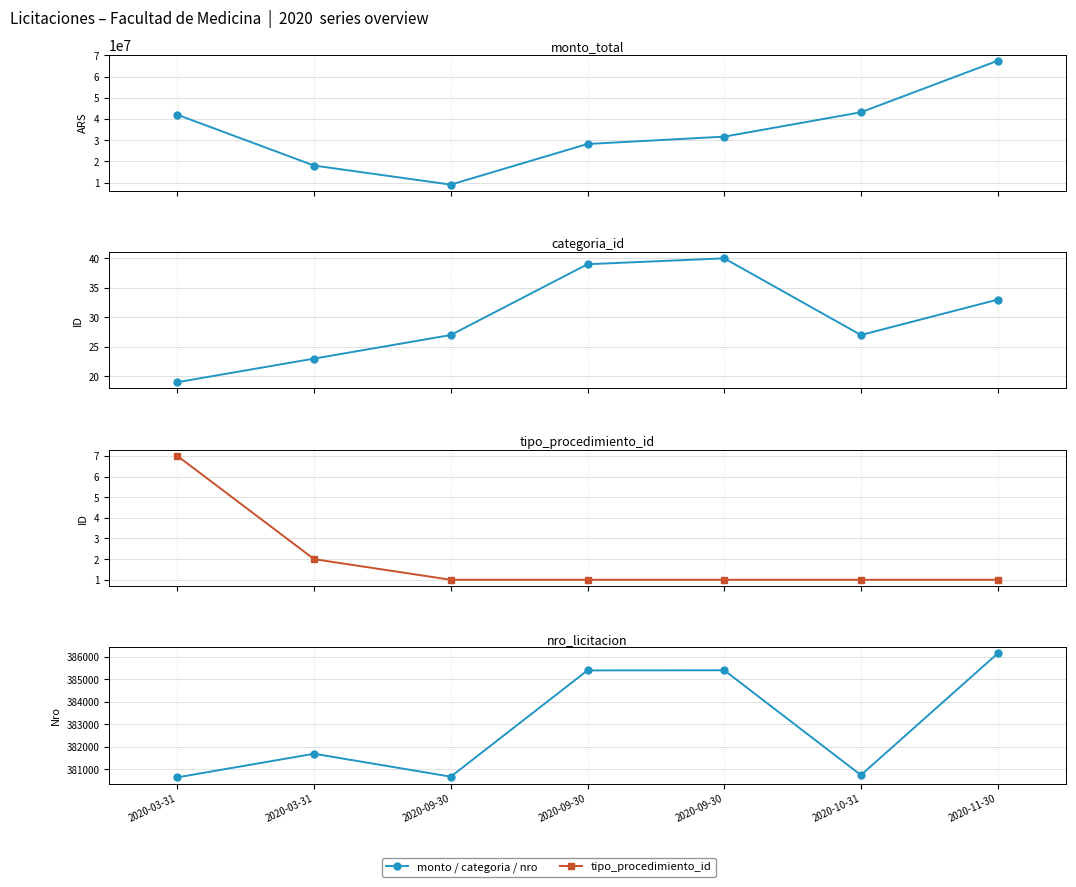

The nro_licitacion series shows 86177 at 2020-03-31. True or false?

False